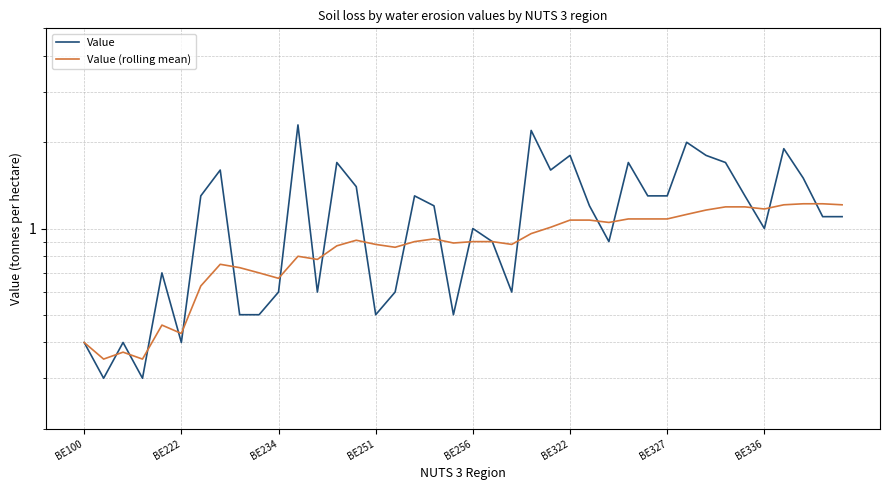

In Value, how many points are higher than both neighbors (excluding endpoints)?

12